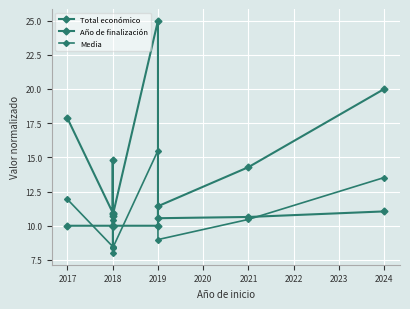

Is the value of Año de finalización at 2018 greater than the value of Media at 2018?

Yes